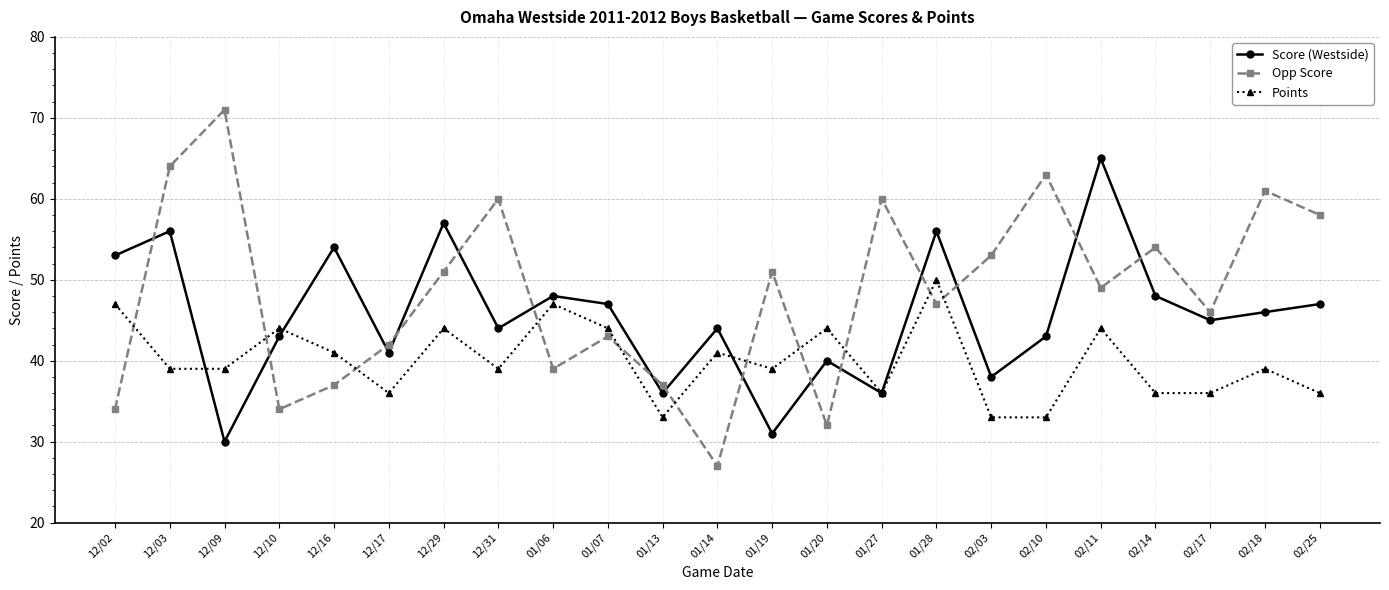

Is it true that Points equals 33 at 02/03?

True